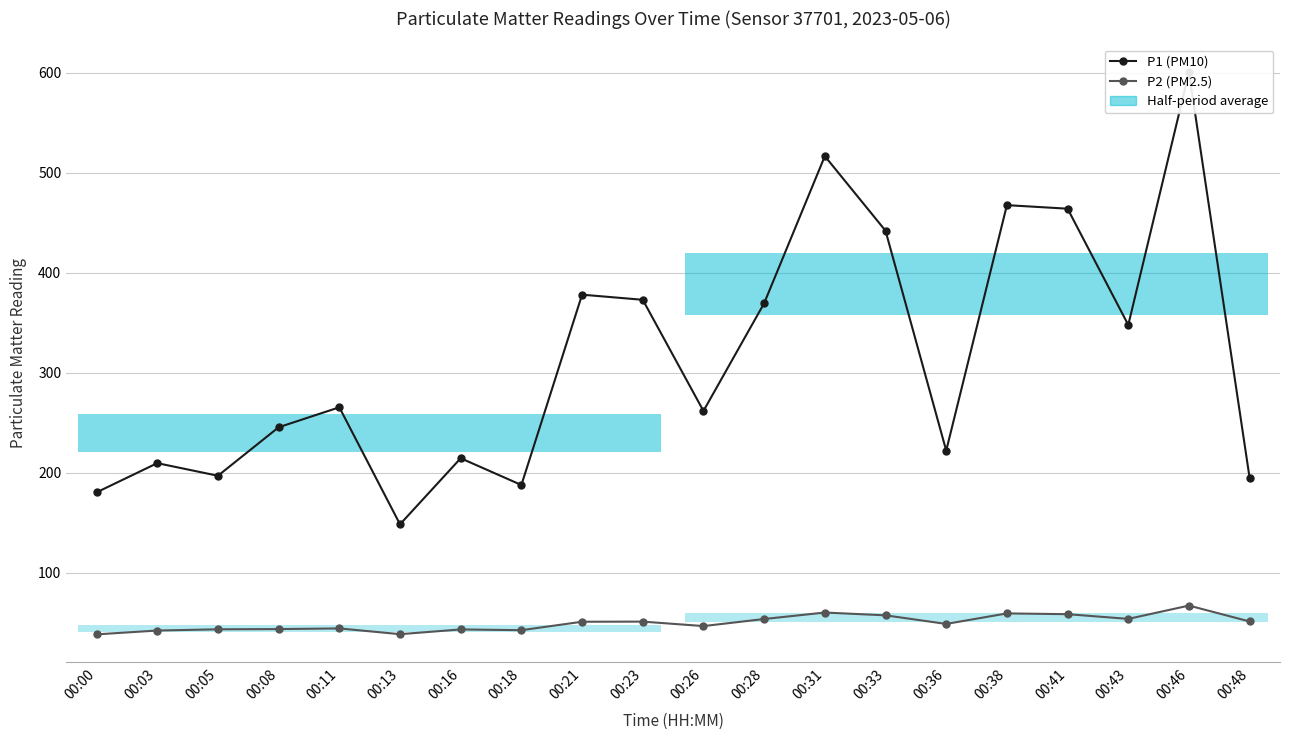

At how many categories does at least one series exceed 135?

20